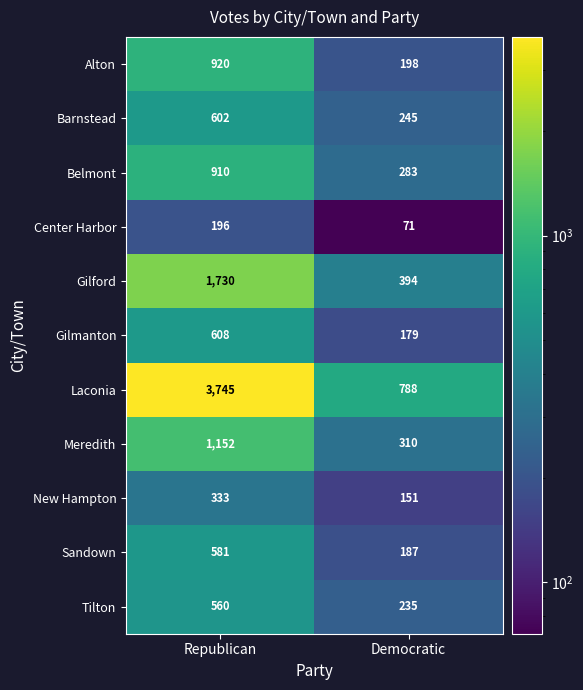

At Republican, list the series in order from largest to smallest.

Laconia, Gilford, Meredith, Alton, Belmont, Gilmanton, Barnstead, Sandown, Tilton, New Hampton, Center Harbor